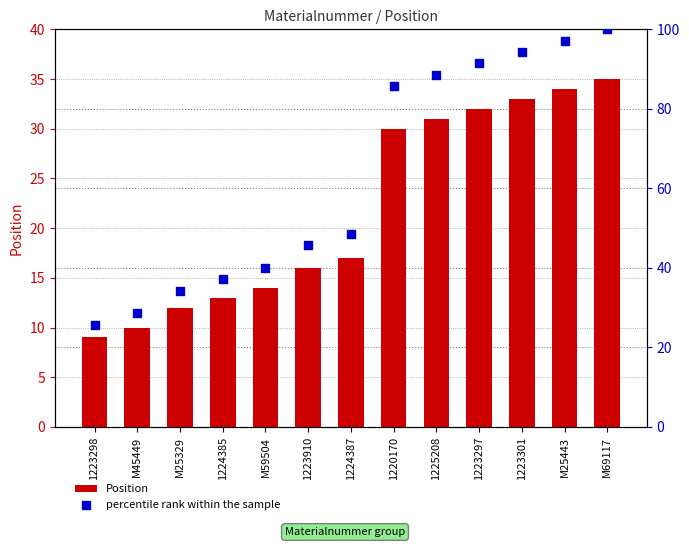

At which category is the sum across all series the highest?

M69117